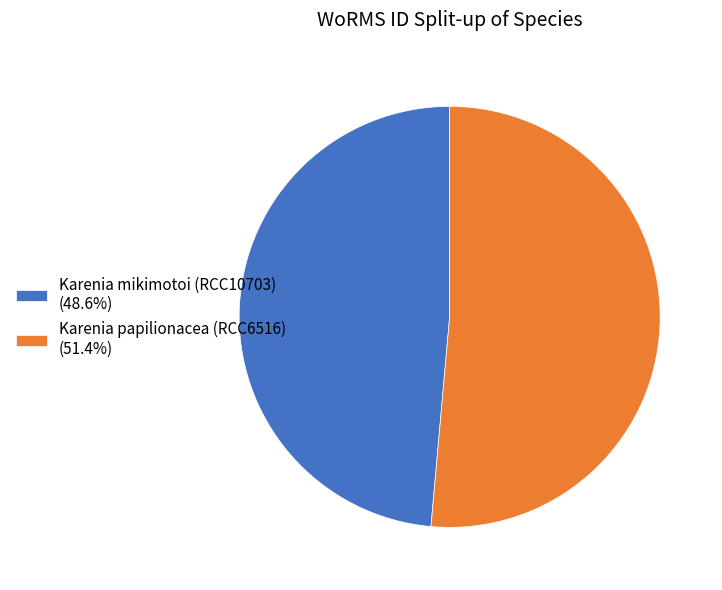

Rank the categories by value from highest to lowest.

Karenia papilionacea (RCC6516), Karenia mikimotoi (RCC10703)